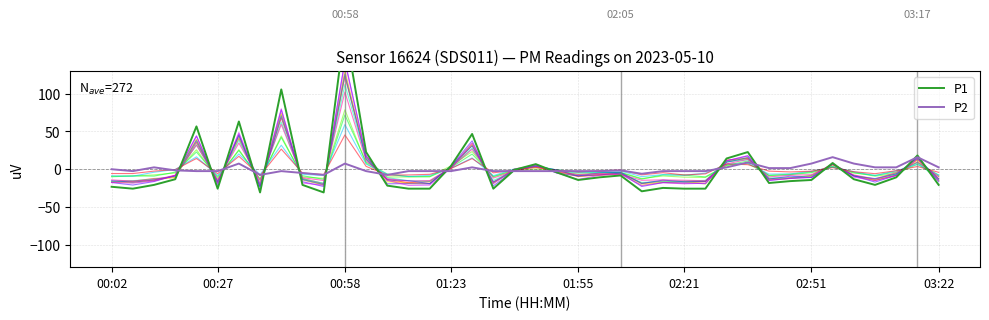

What is the greatest value displayed?

187.5